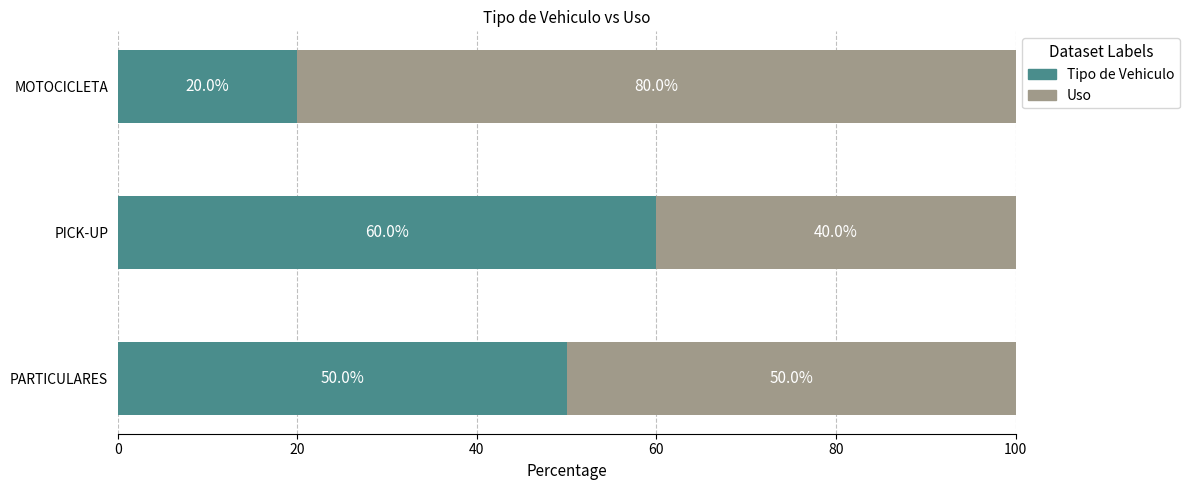

What is the total value across all series at PICK-UP?

100